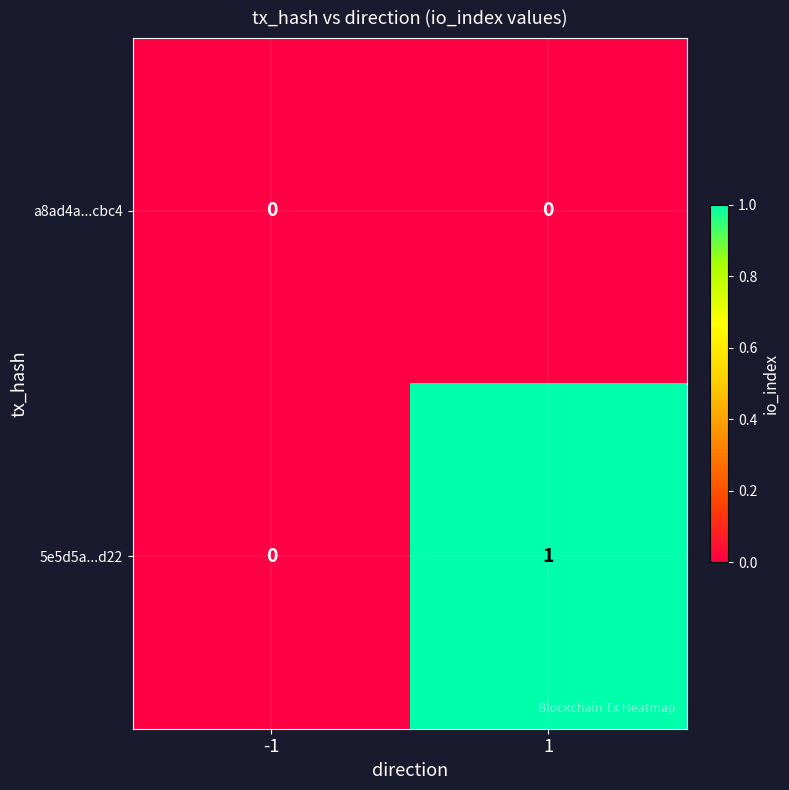

Which series changed the most between -1 and 1?

5e5d5a...d22